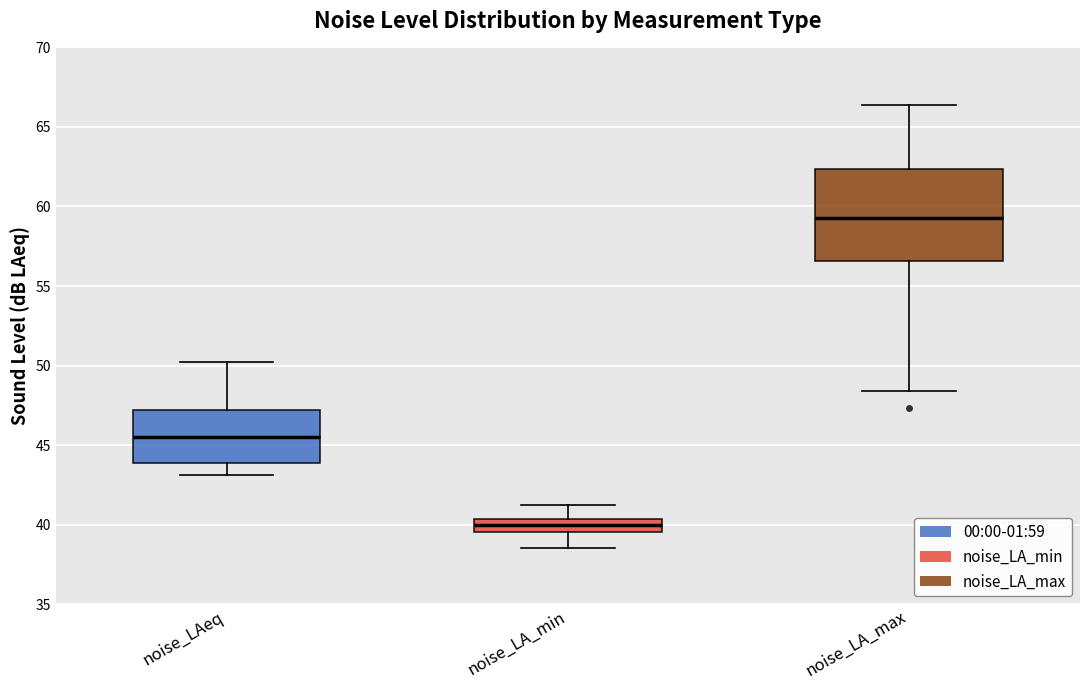

Reading left to right, read every box against the y-axis: the position of its median line, the range the box covers, and the ends of its whiskers. The values are not printed on the chart, so give them approximately, as read against the axis.

noise_LAeq: median 45.5, box 44.0 to 47.0, whiskers 43.0 to 50.0
noise_LA_min: median 40.0, box 39.5 to 40.5, whiskers 38.5 to 41.0
noise_LA_max: median 59.5, box 56.5 to 62.5, whiskers 48.5 to 66.5